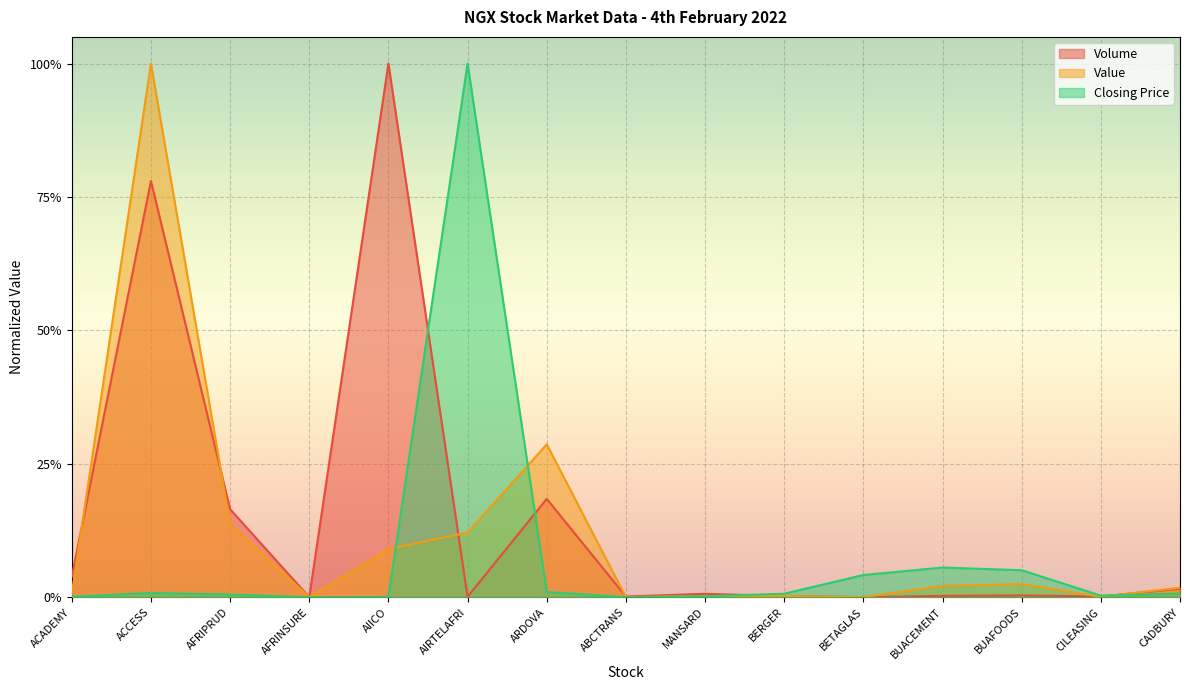

Which has a higher value, ARDOVA or BUAFOODS?

ARDOVA